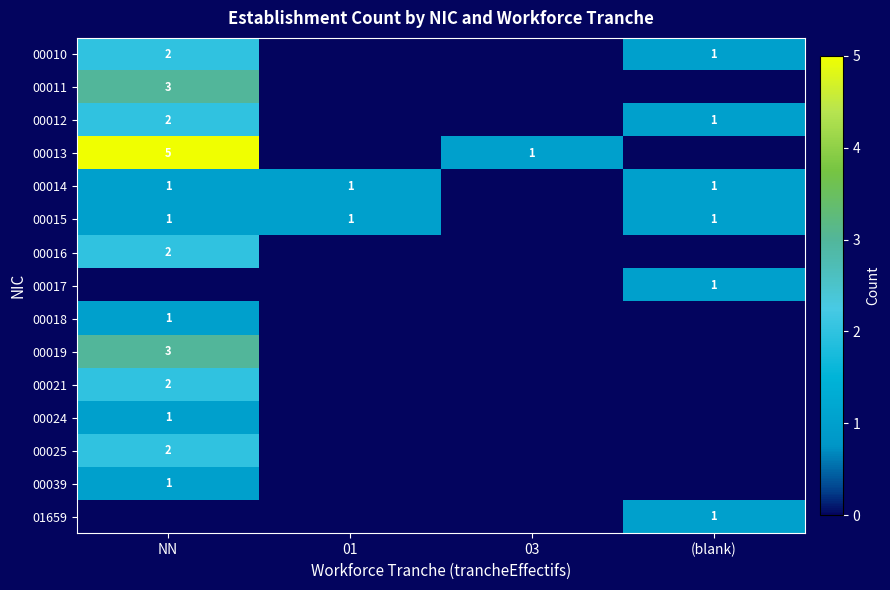

At 03, list the series in order from smallest to largest.

00010, 00011, 00012, 00014, 00015, 00016, 00017, 00018, 00019, 00021, 00024, 00025, 00039, 01659, 00013